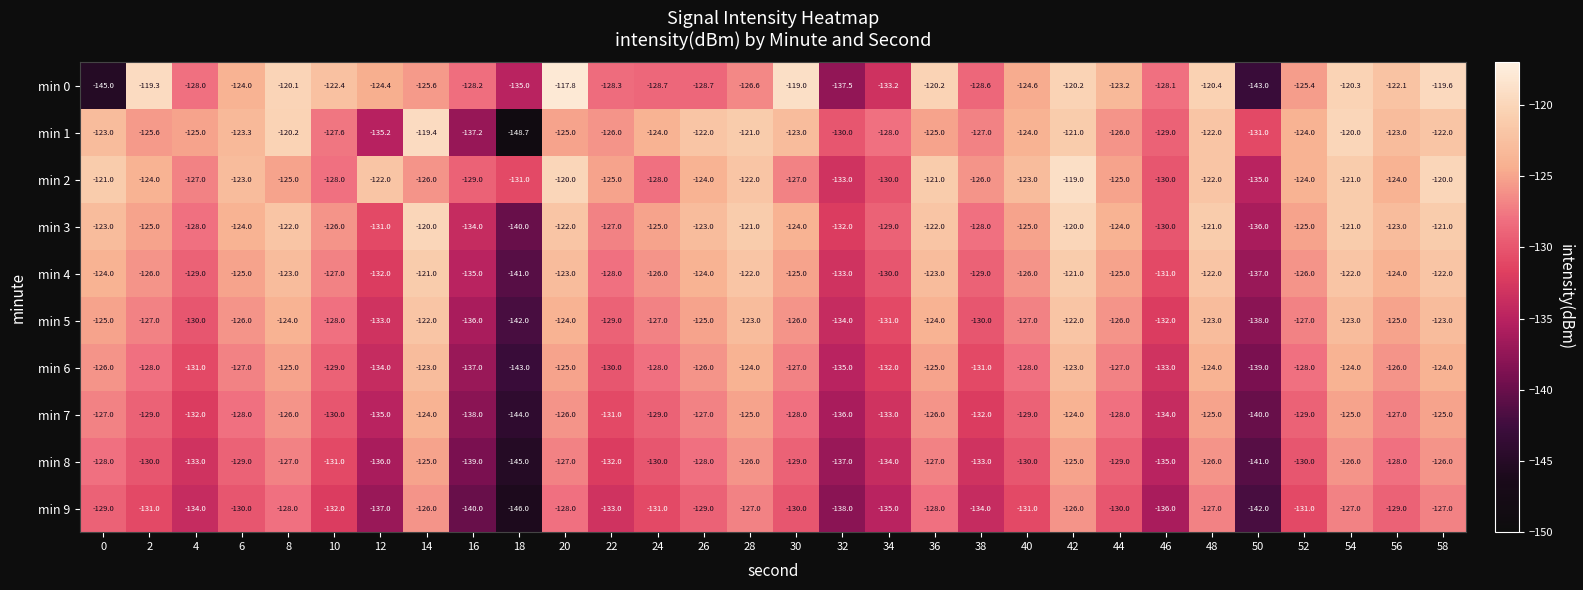

Rank the series by their maximum value, from lowest to highest.

min 9, min 8, min 7, min 6, min 5, min 4, min 3, min 1, min 2, min 0